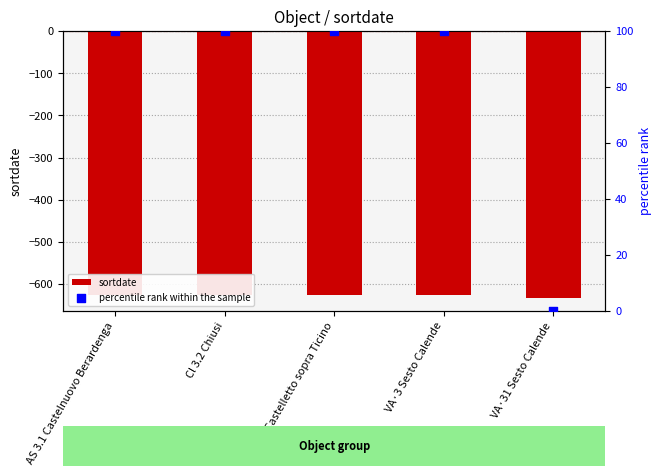

Which series has the largest total across all categories?

percentile rank within the sample